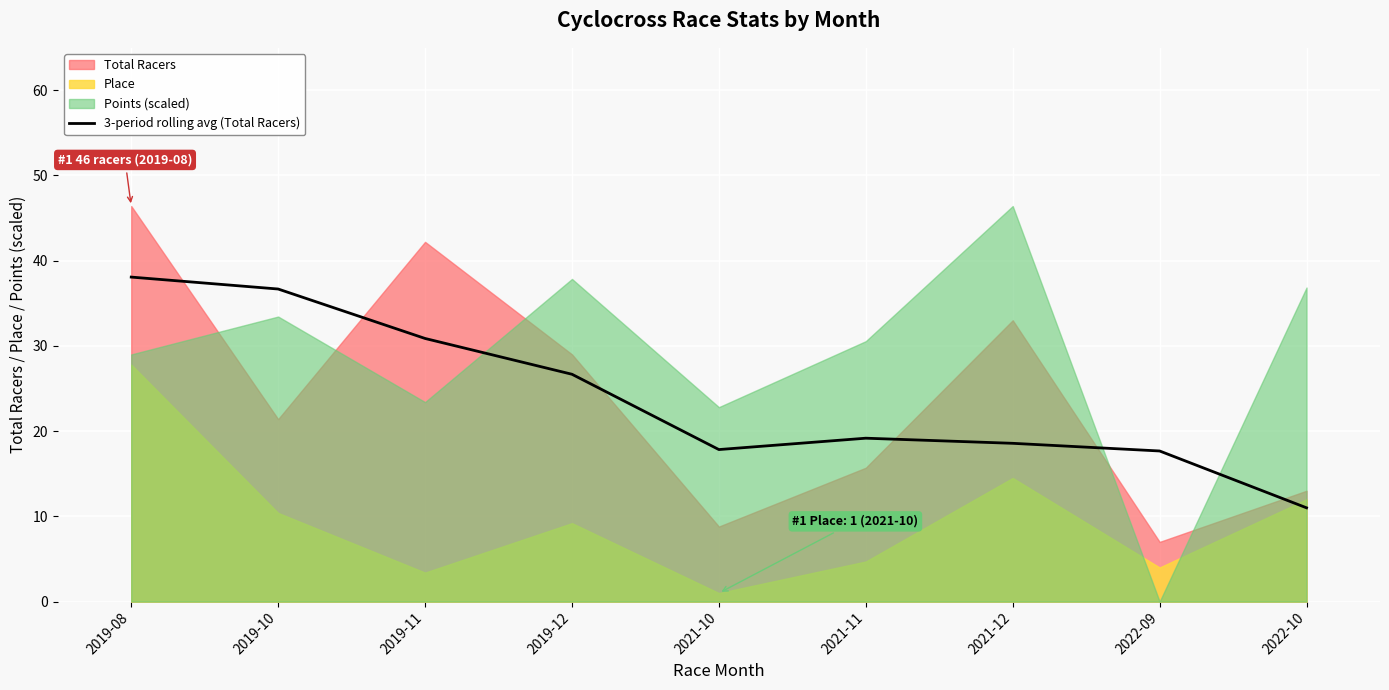

The chart shows a value of 38.8 at 2019-12. True or false?

False